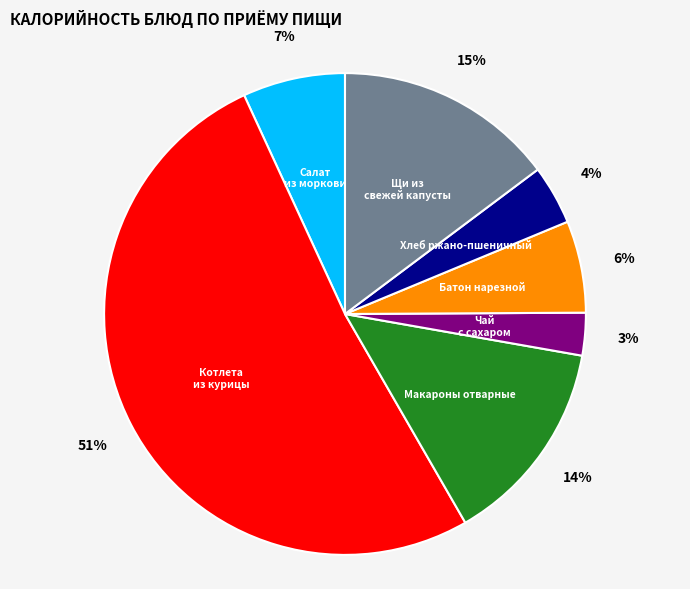

How many slices are in this pie chart?

7